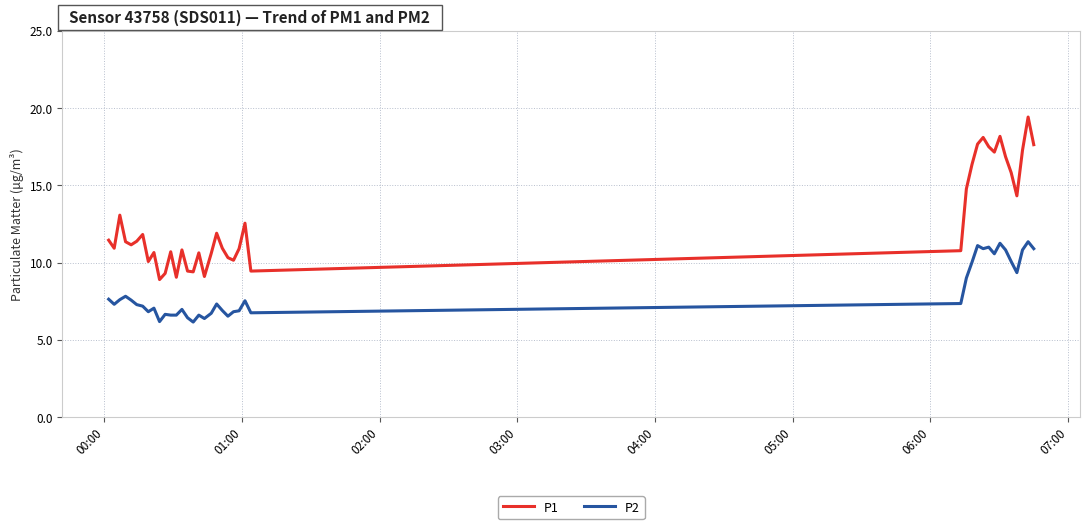

Does the chart have visible grid lines?

Yes